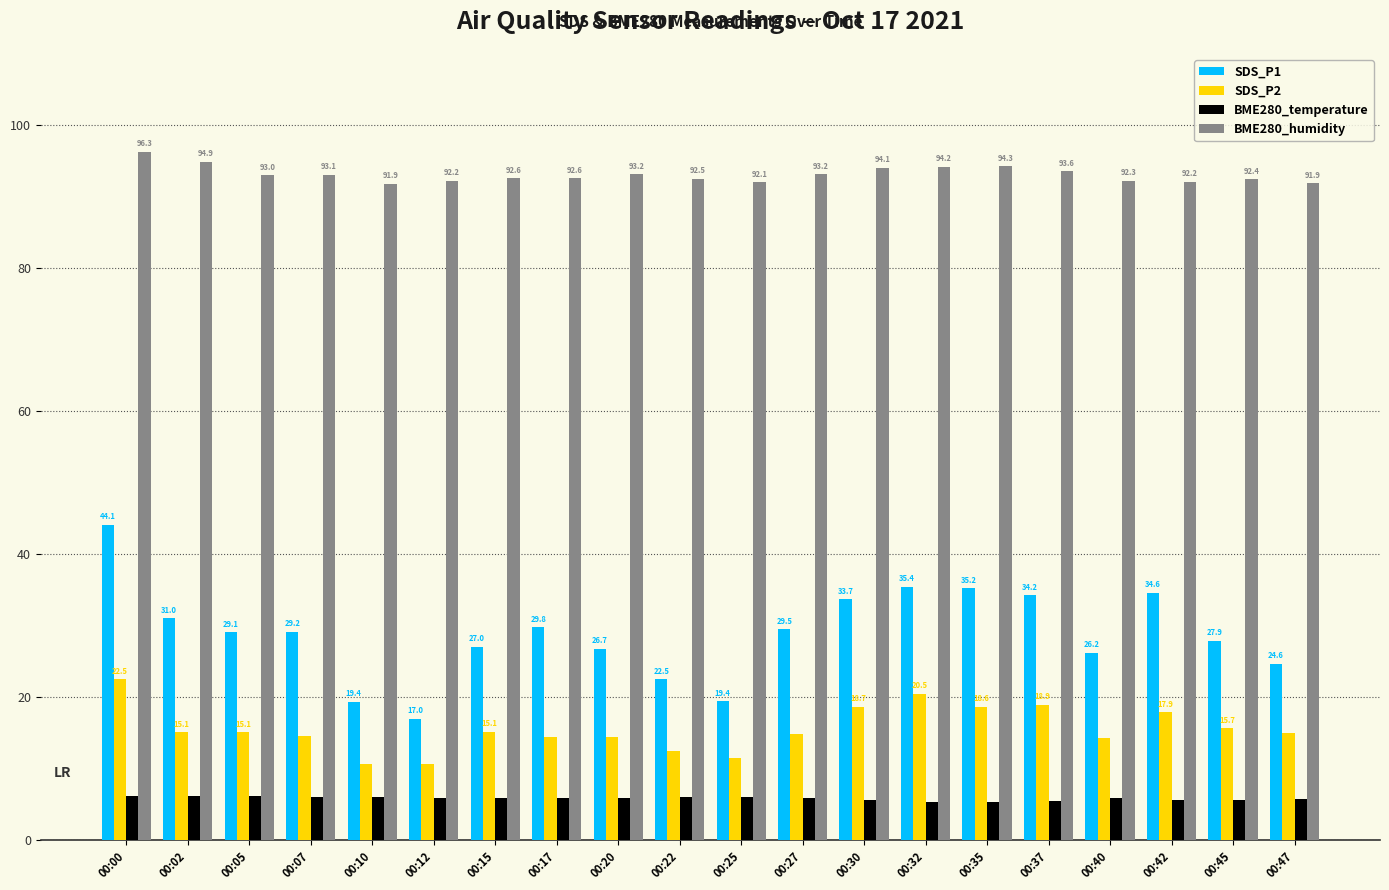

Where does the SDS_P1 series first go above 29?

00:00